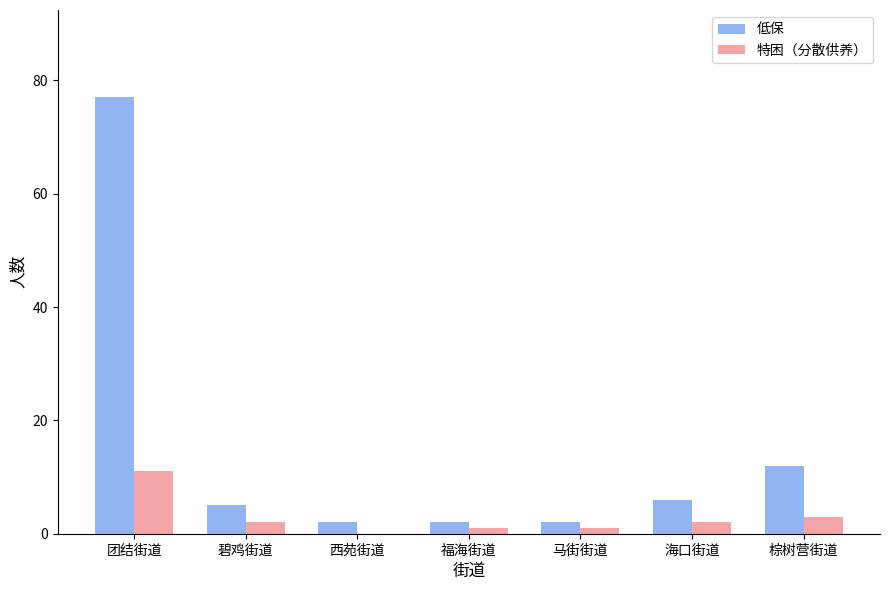

The 低保 series shows 137 at 团结街道. True or false?

False